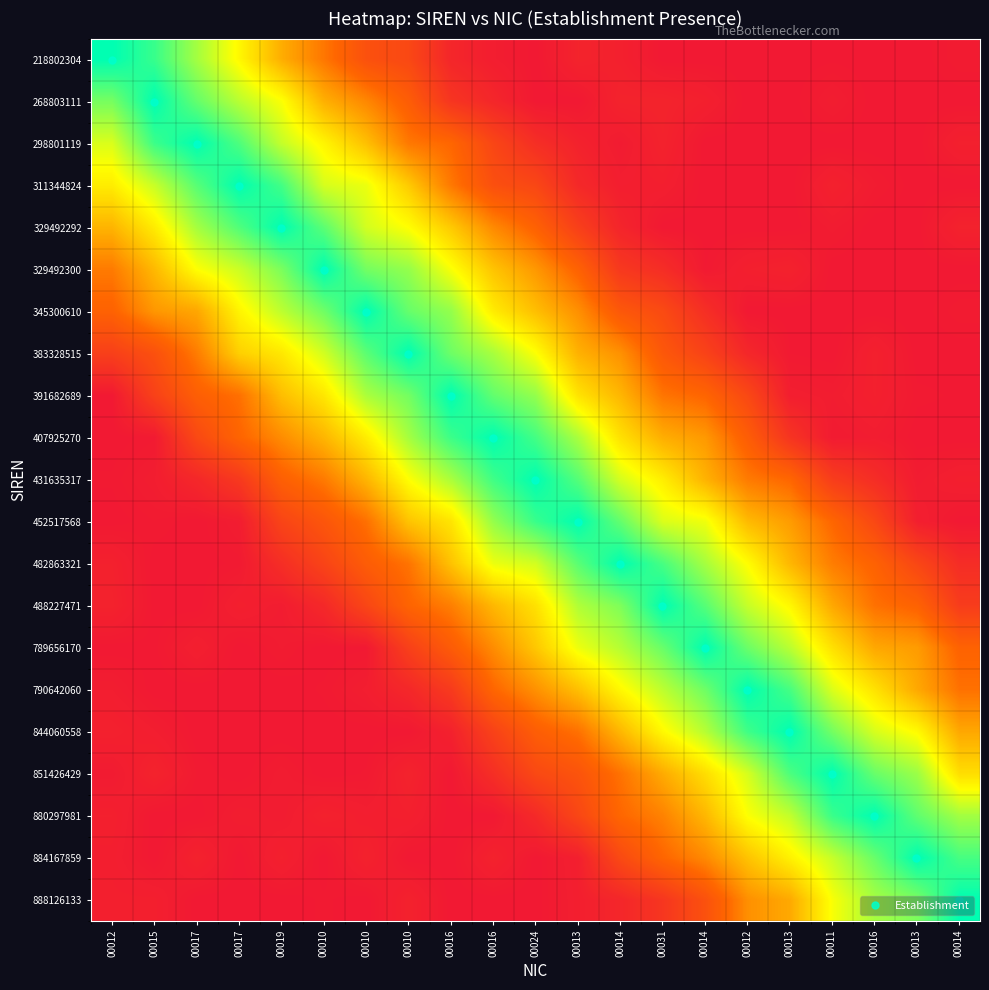

Which label corresponds to the smallest value in the chart?

00024